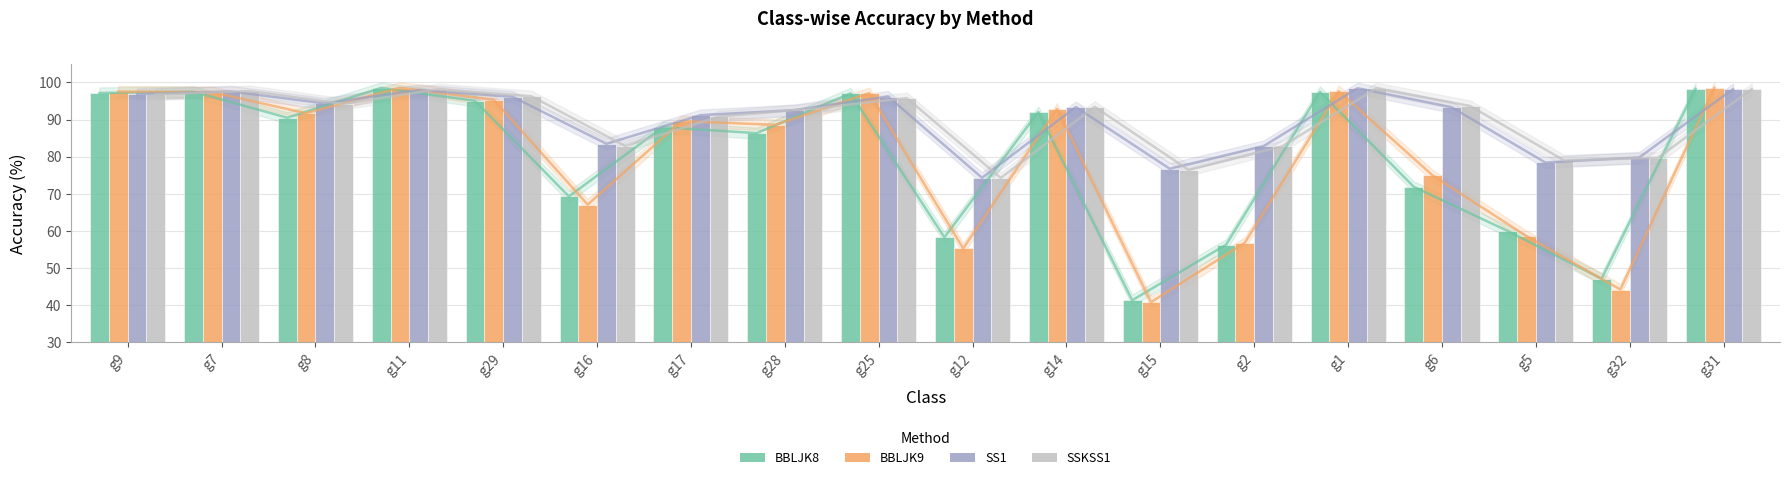

Which has a higher value, g28 or g29?

g29